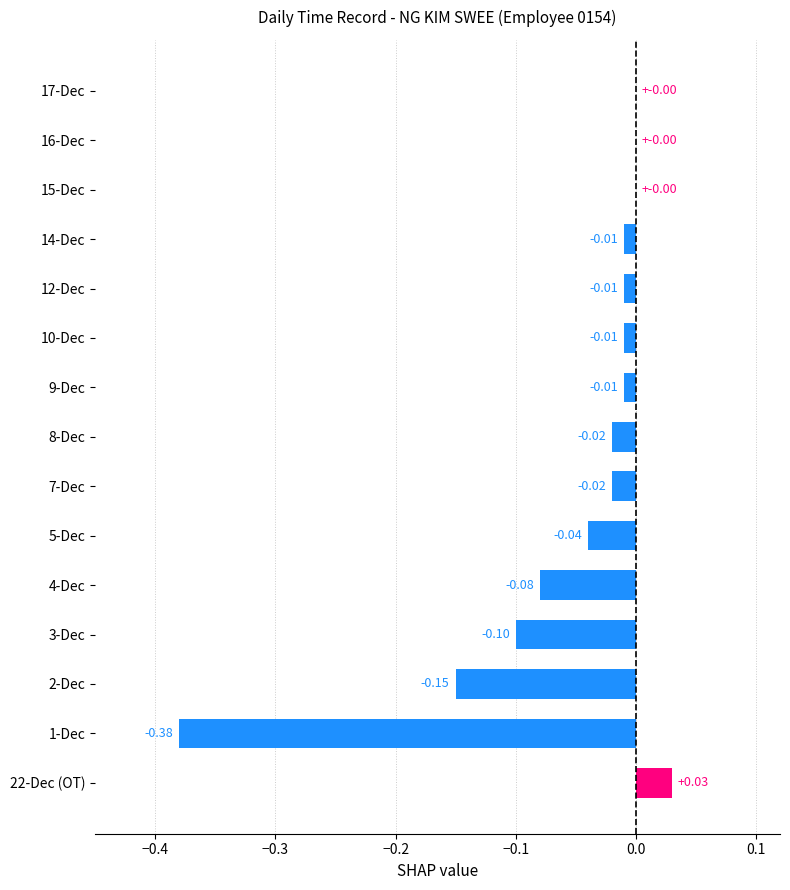

What is the sum of all values?

-0.8